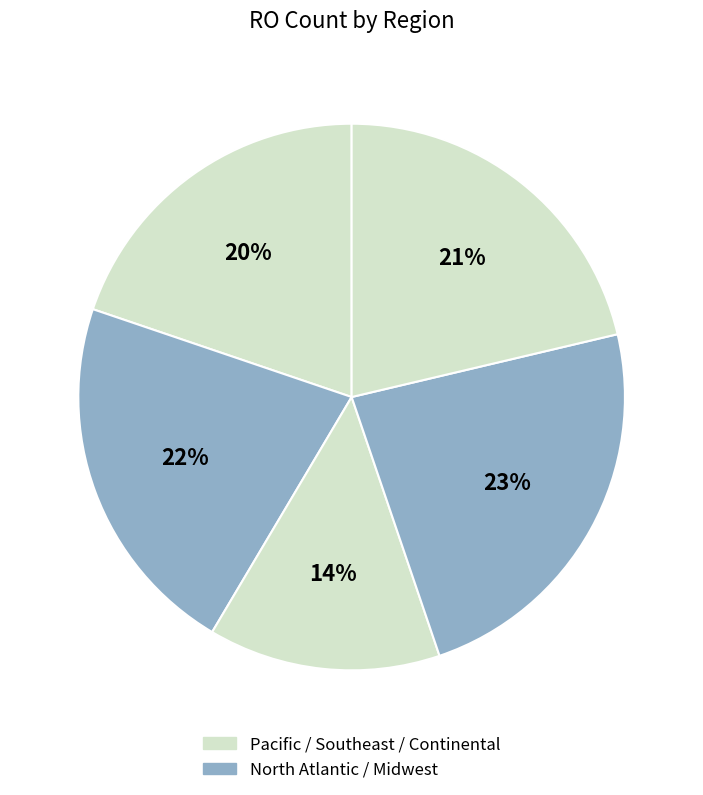

Count the number of slices in the pie.

5